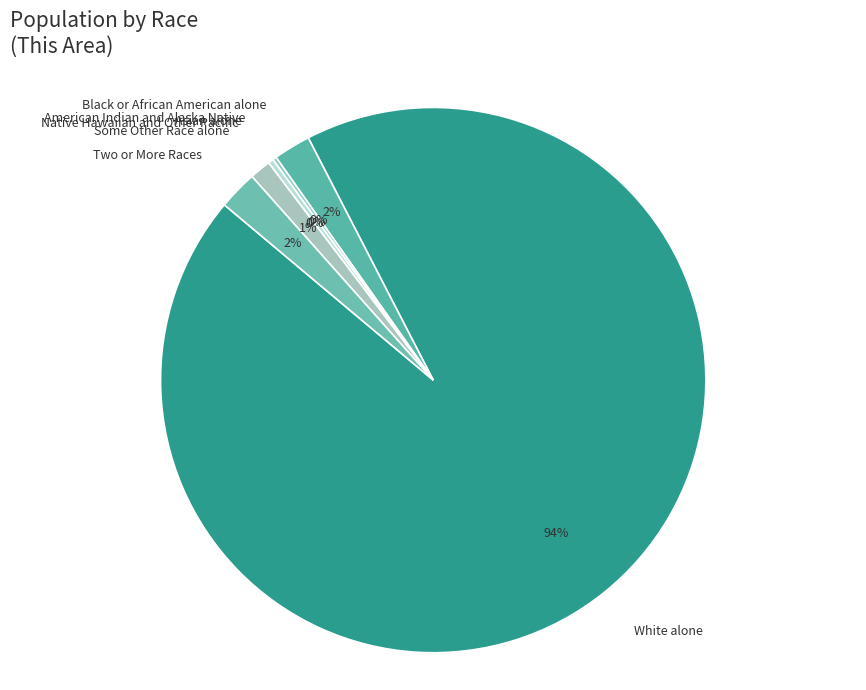

Does any single category account for the majority?

Yes